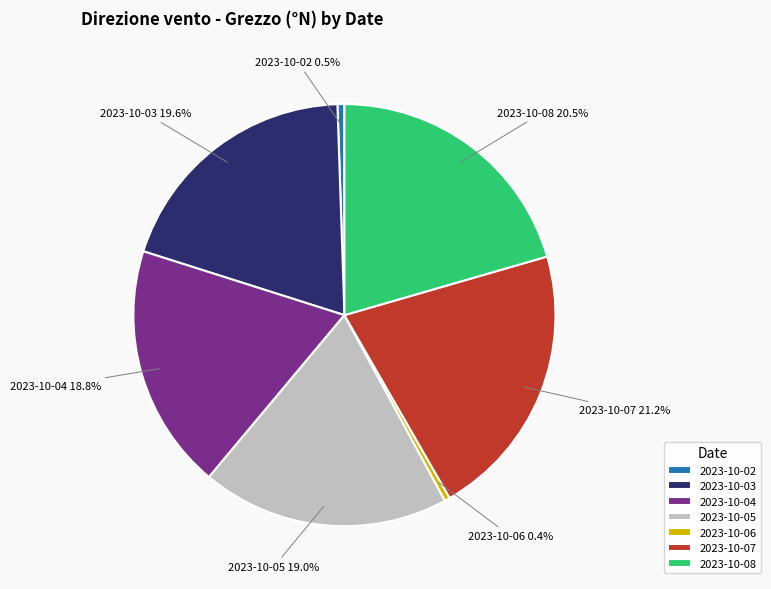

What percentage is the 2023-10-03 slice, to the nearest percent?

20%